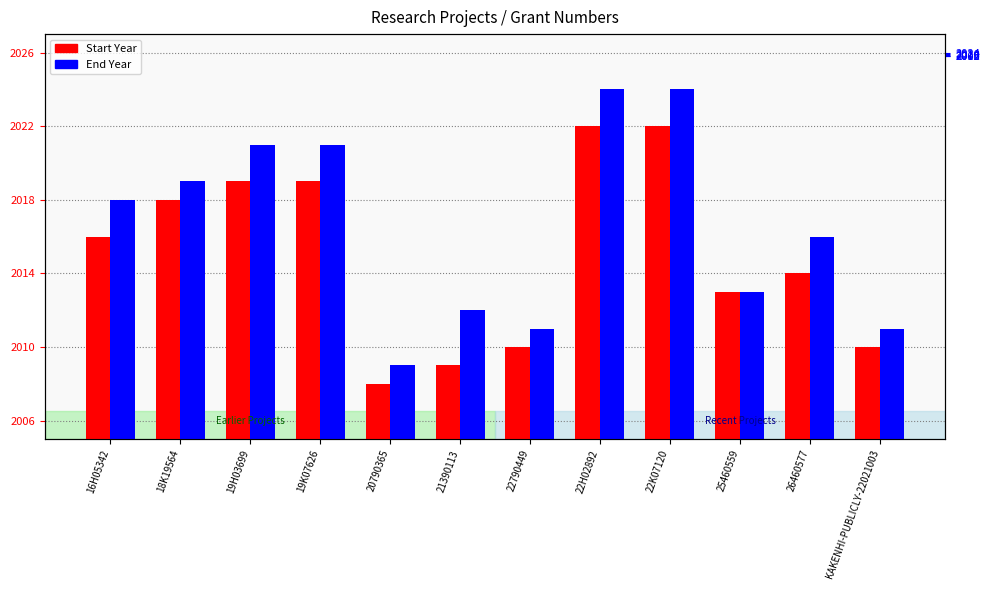

What is the difference between the second highest and minimum values in the End Year series?

15